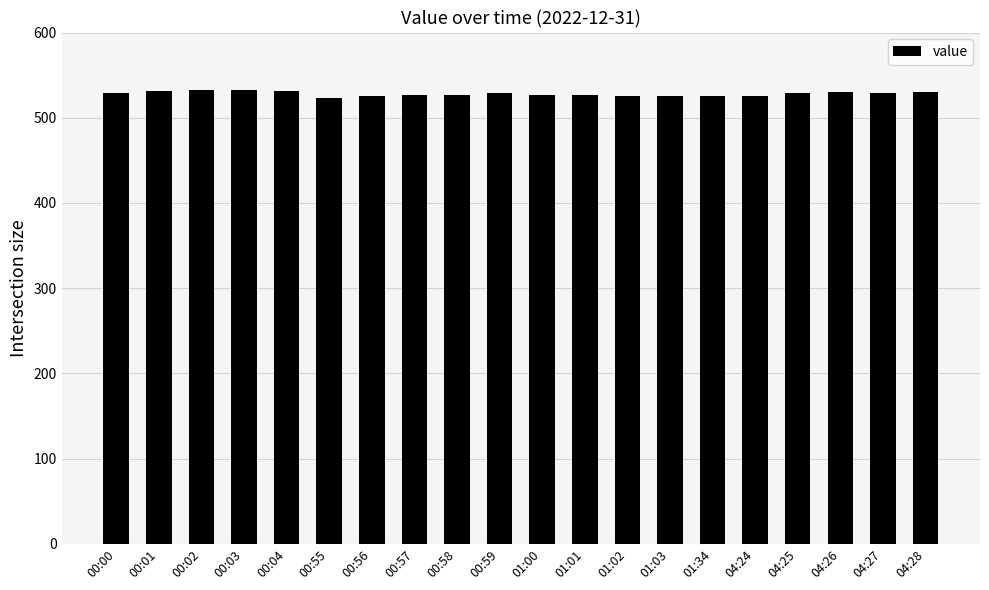

What is the greatest value displayed?

532